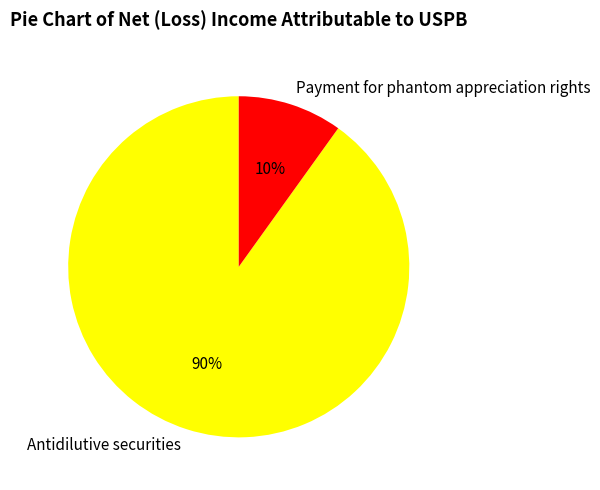

Rank the categories by value from lowest to highest.

Payment for phantom appreciation rights, Antidilutive securities